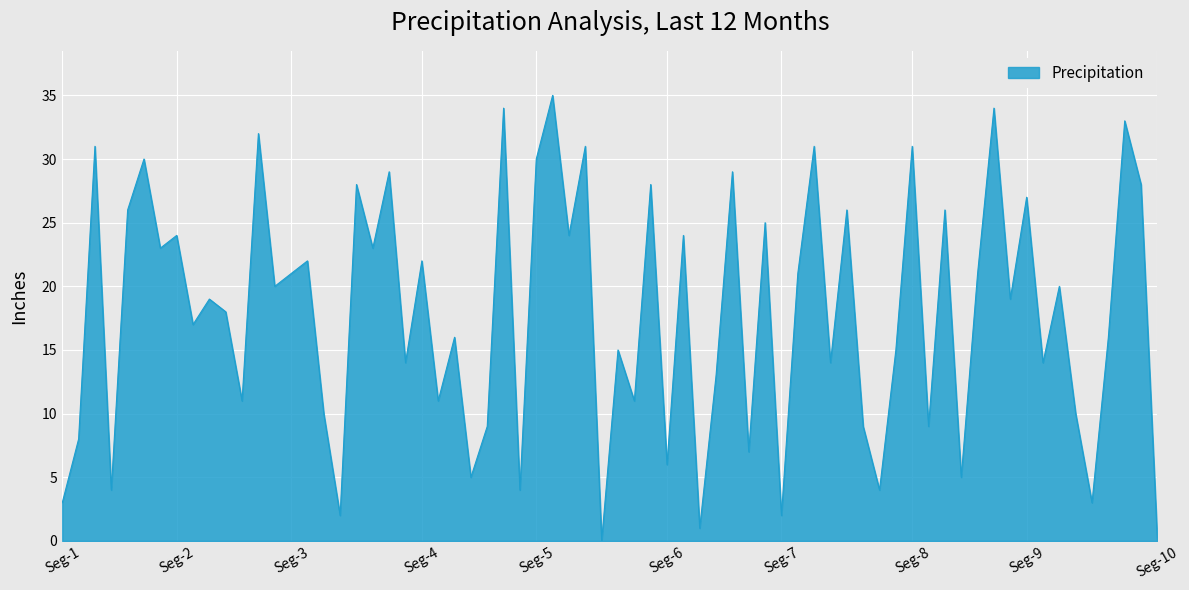

How many lines are shown in the chart?

1